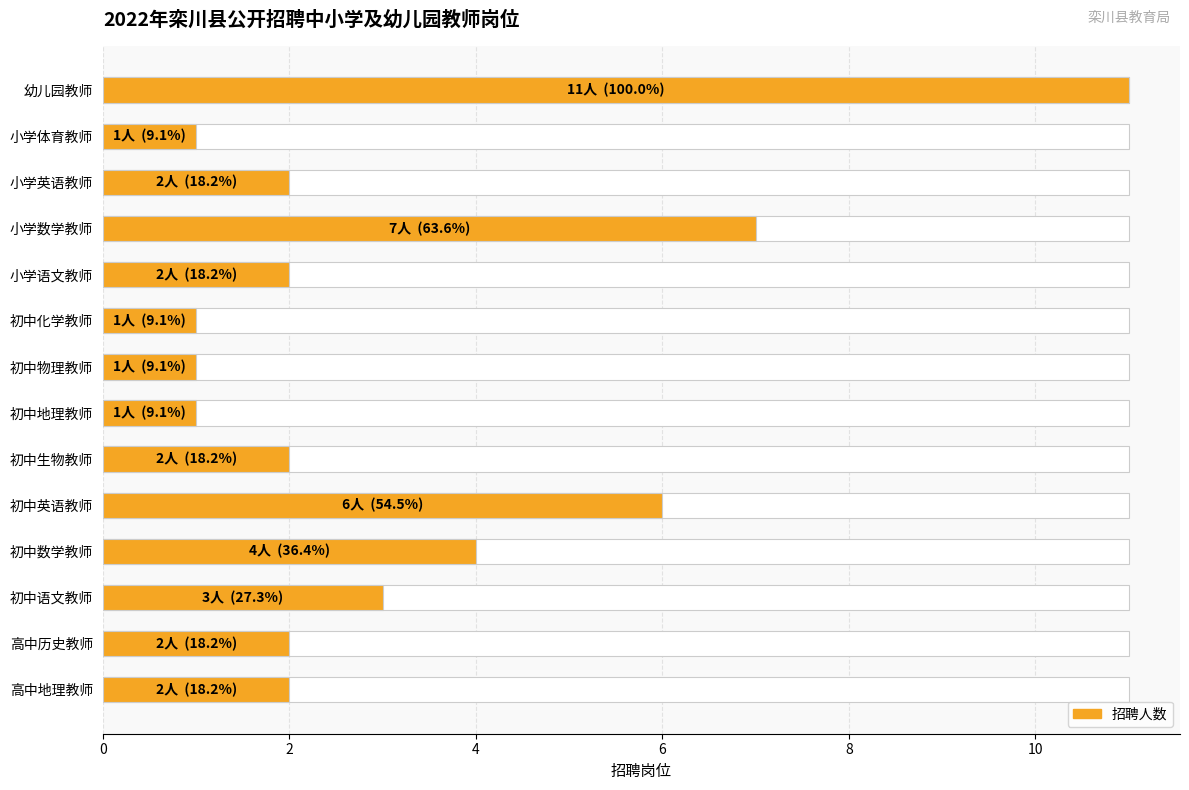

What is the sum of the values at 高中地理教师 and 初中英语教师?

8